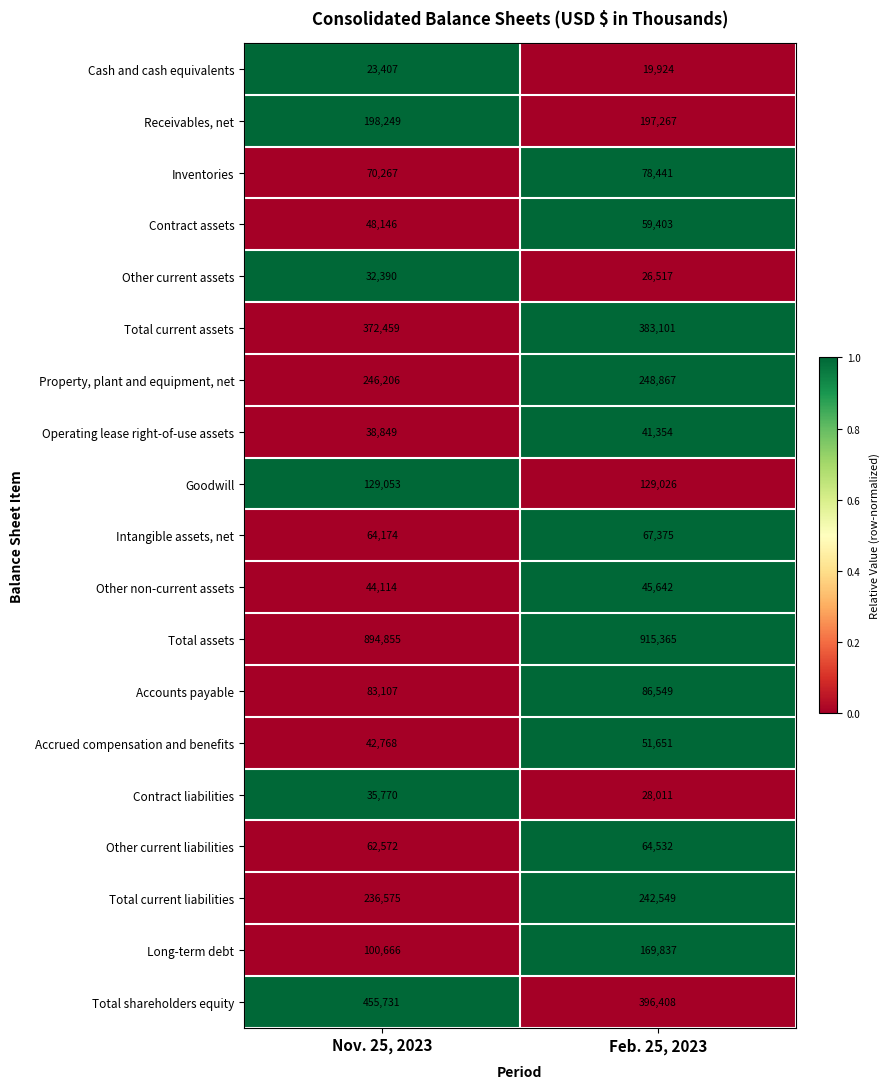

Rank the series at Nov. 25, 2023 from lowest to highest value.

Cash and cash equivalents, Other current assets, Contract liabilities, Operating lease right-of-use assets, Accrued compensation and benefits, Other non-current assets, Contract assets, Other current liabilities, Intangible assets, net, Inventories, Accounts payable, Long-term debt, Goodwill, Receivables, net, Total current liabilities, Property, plant and equipment, net, Total current assets, Total shareholders equity, Total assets